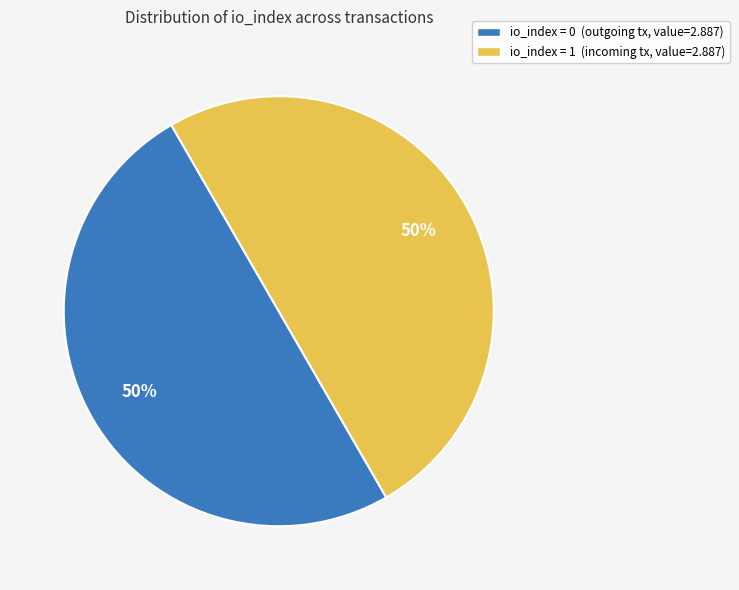

To the nearest percent, what percentage of the pie is io_index = 1 (incoming tx, value=2.887)?

50%